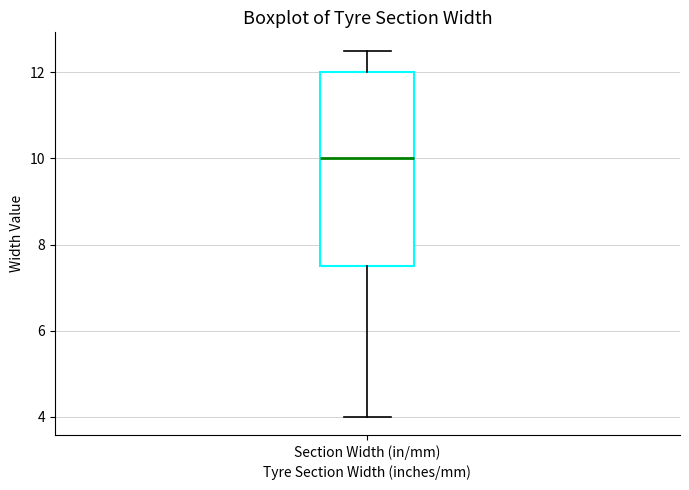

Transcribe this box plot: give where the median line is, the range the box spans, and where the two whiskers end, as read against the y-axis. The values are not printed on the chart, so give them approximately, as read against the axis.

median 10.0, box 7.6 to 12.0, whiskers 4.0 to 12.6